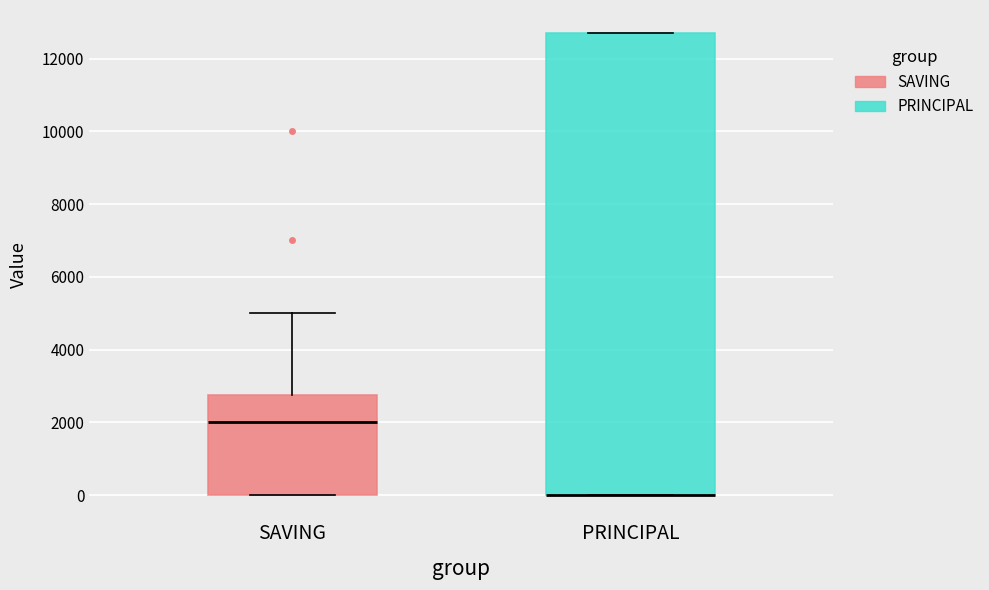

Which box is the tallest, from its lower edge to its upper edge?

PRINCIPAL